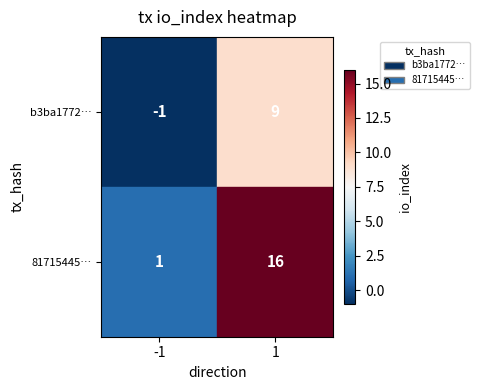

Which series has the largest range (max minus min)?

81715445…